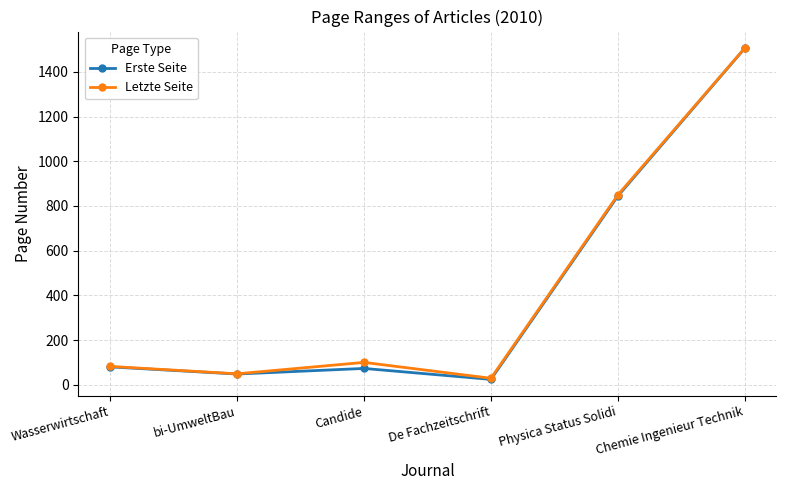

What is the total value across all series at Physica Status Solidi?

1693